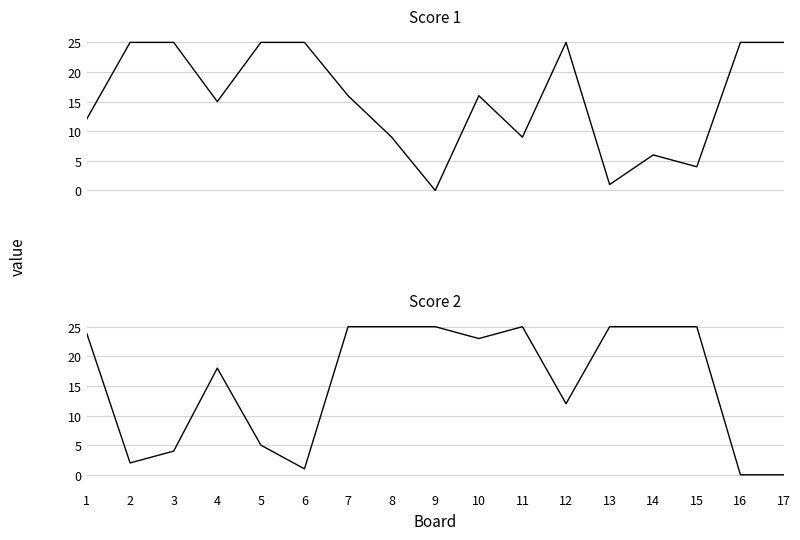

What is the value of the Score 2 point at the 13th from the left?

25